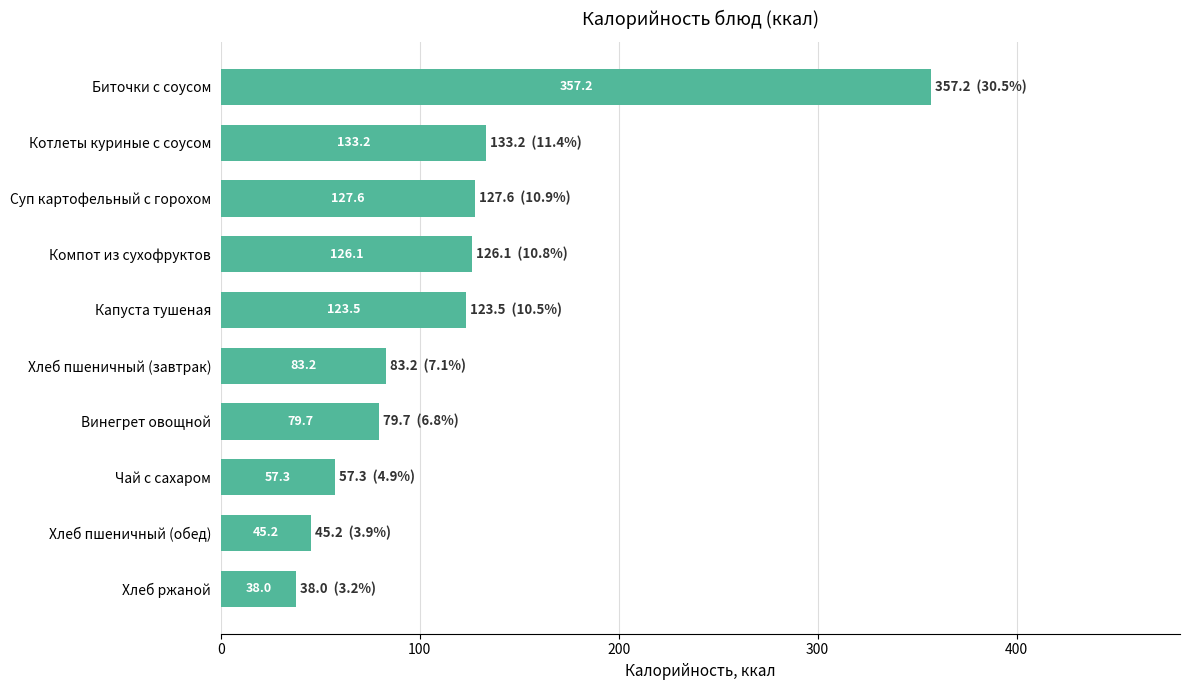

How many bars are there in total?

10